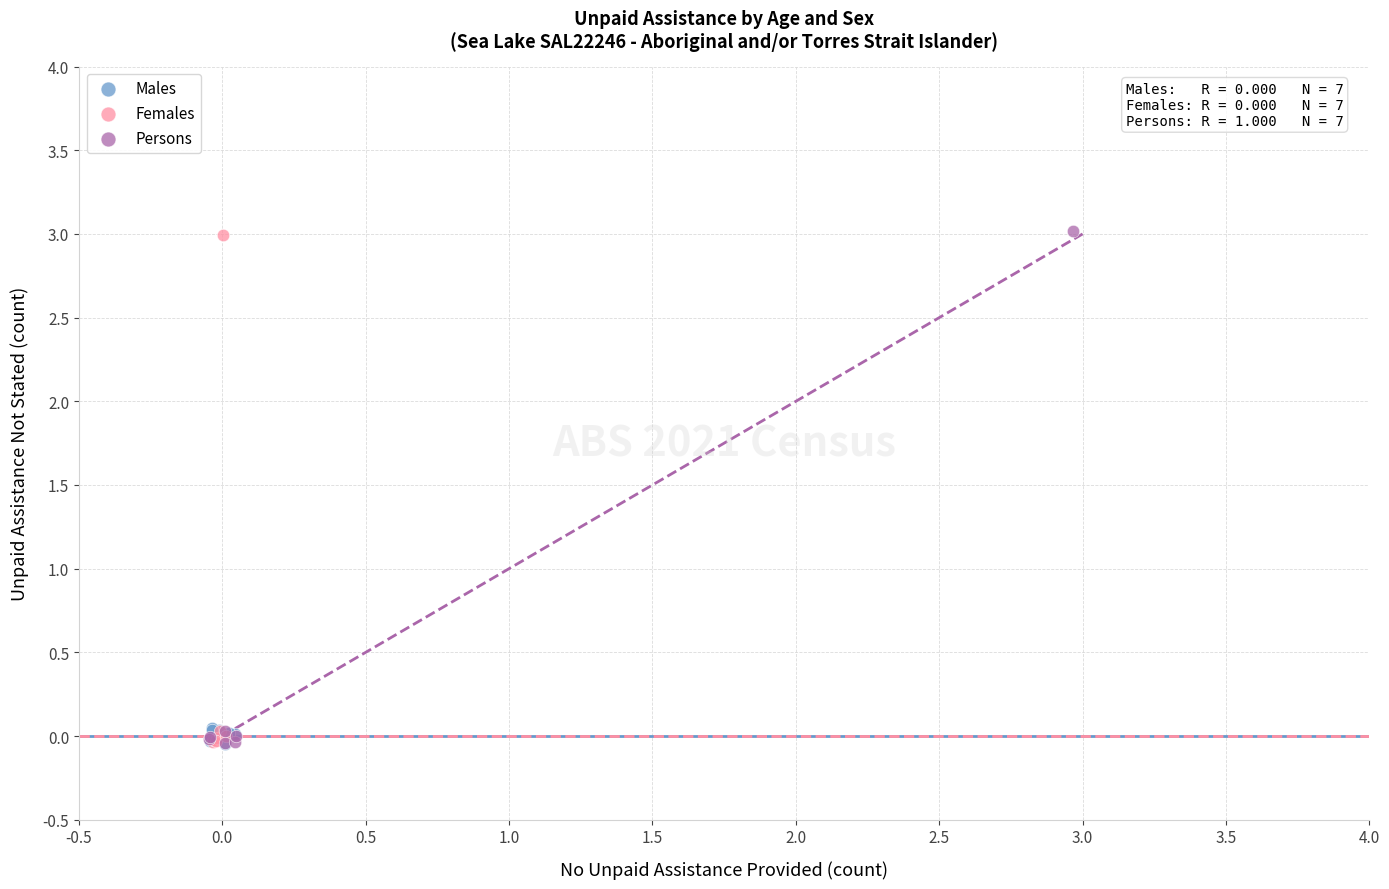

Which series has the largest Y range (max minus min)?

Persons